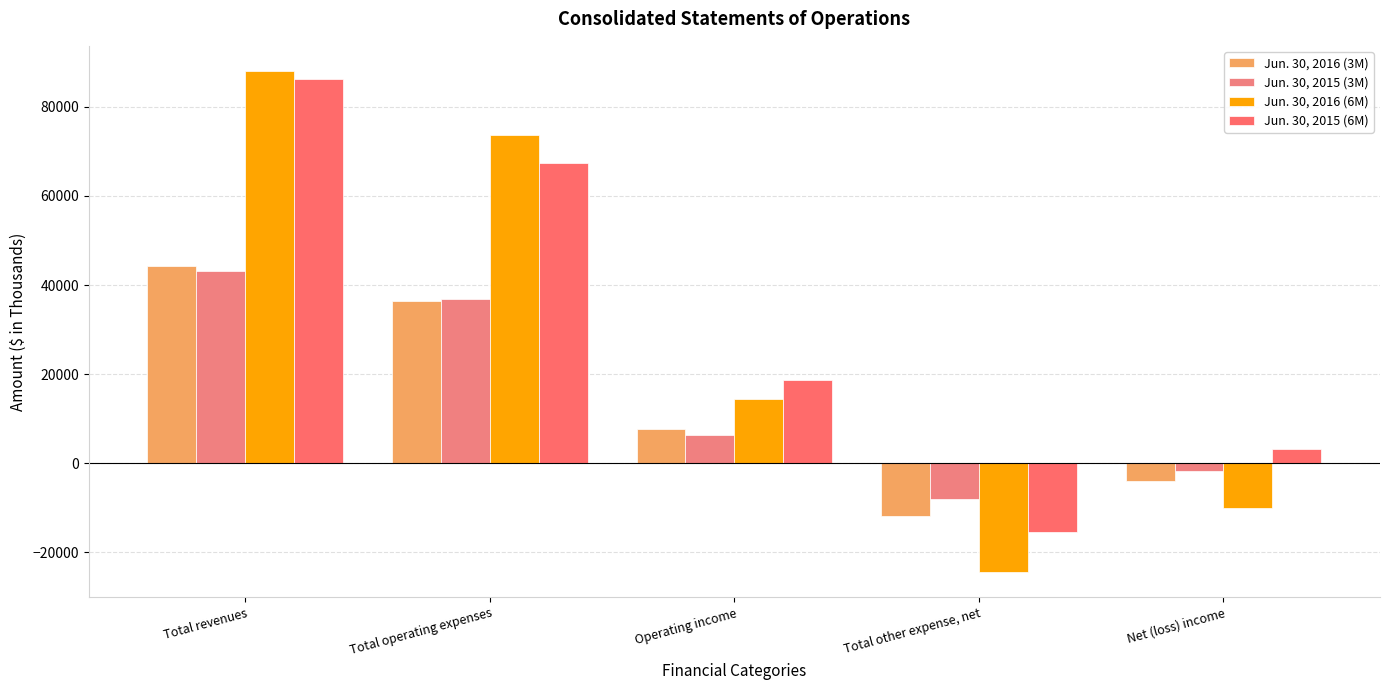

How many bars are there in each group?

4